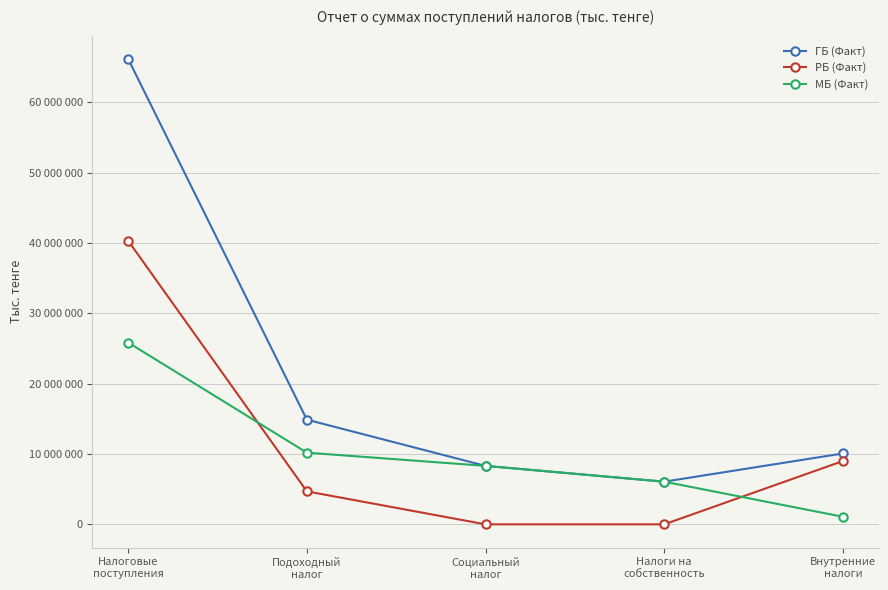

What is the minimum value for ГБ (Факт)?

6063965